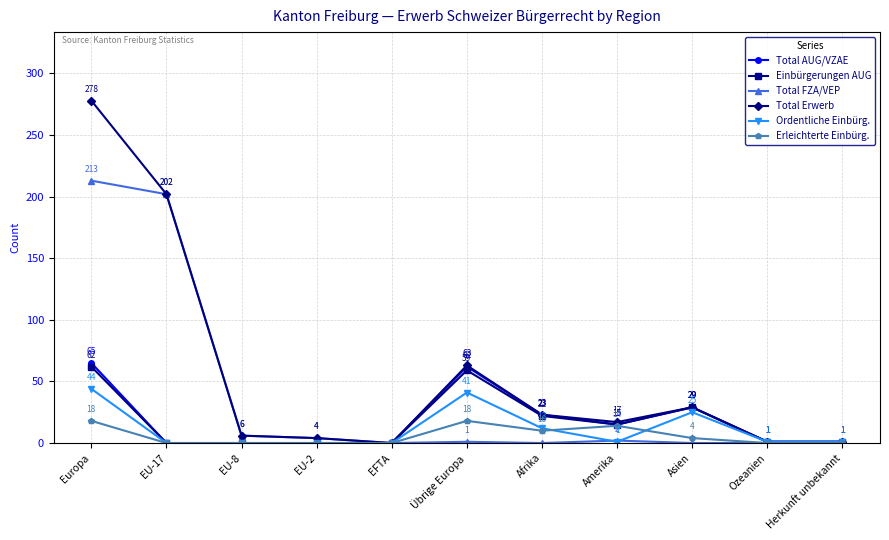

Which series has the largest total across all categories?

Total Erwerb